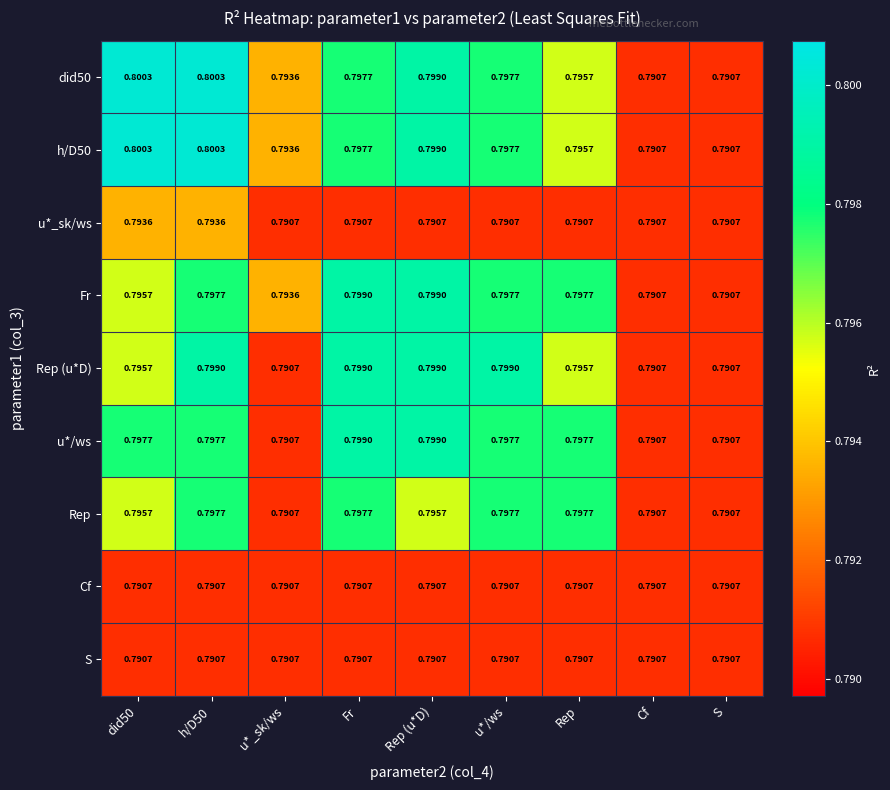

Is the value of u*_sk/ws at Rep greater than the value of Rep at u*/ws?

No